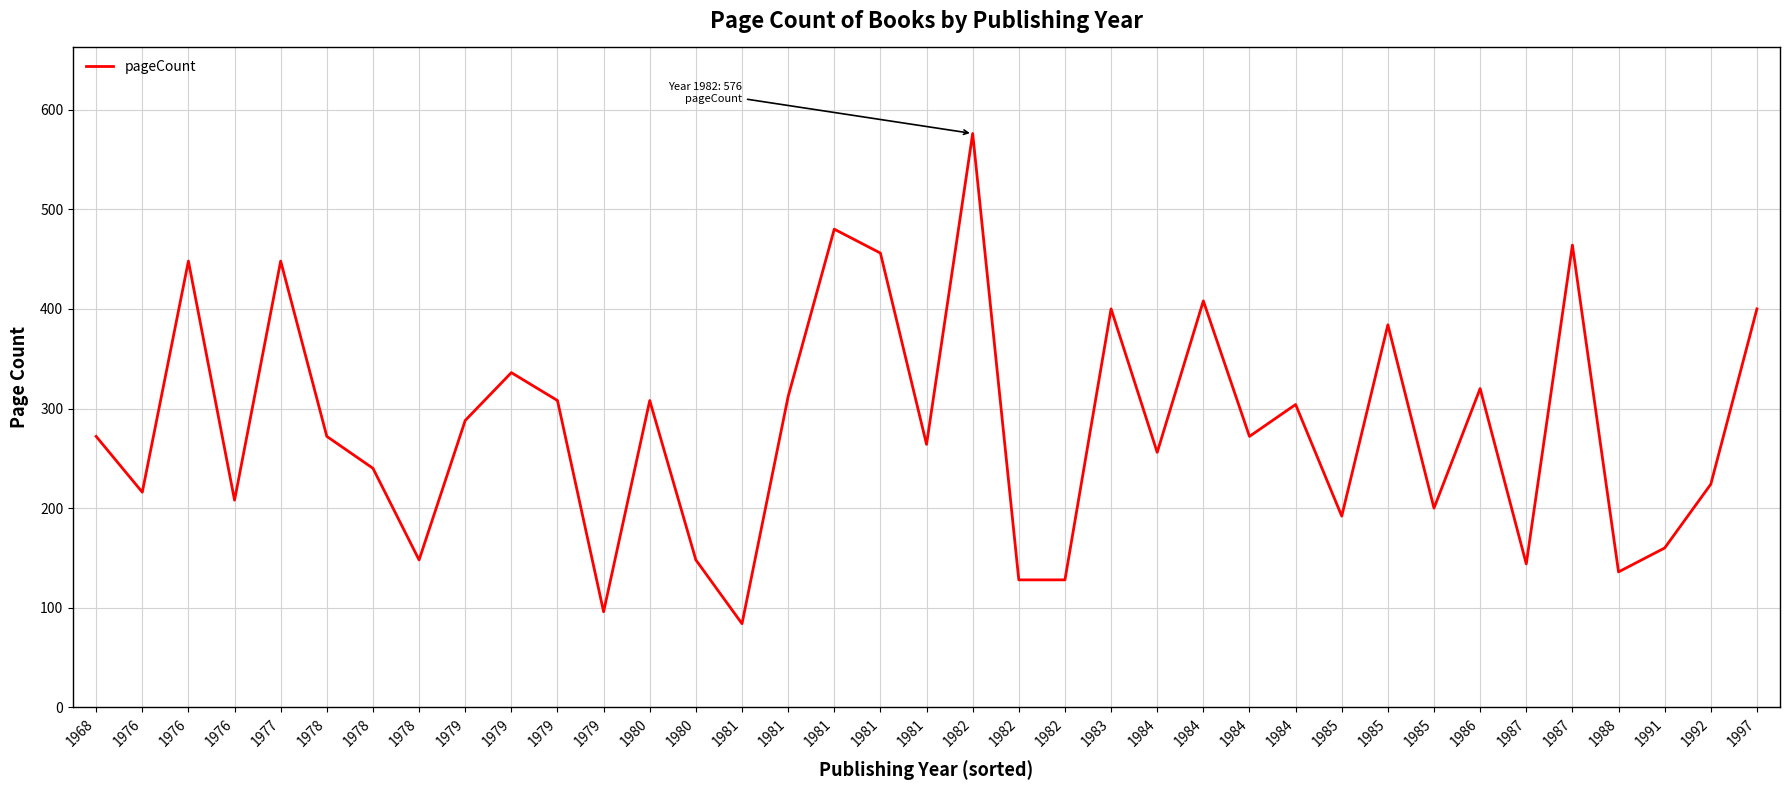

What is the greatest value displayed?

576